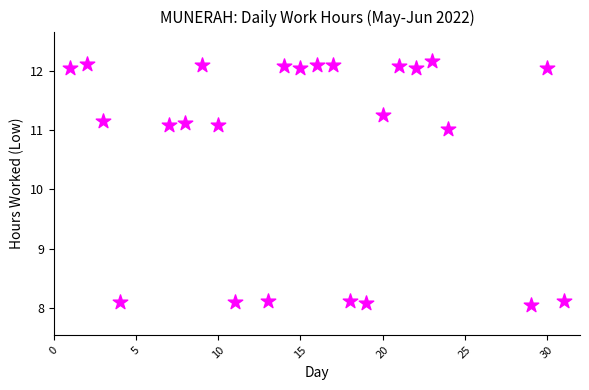

What Y value in the scatter plot is closest to 10?

11.0